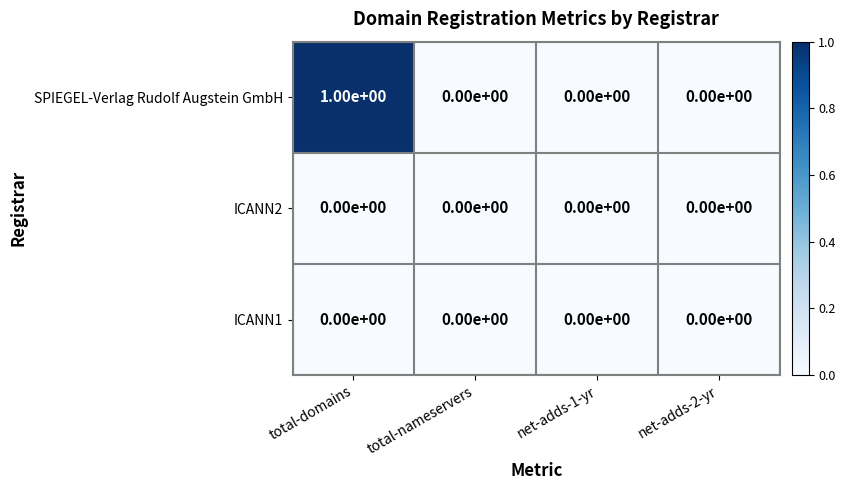

Reading right to left, extract all data points from this chart.

SPIEGEL-Verlag Rudolf Augstein GmbH: 0	0	0	1
ICANN2: 0	0	0	0
ICANN1: 0	0	0	0